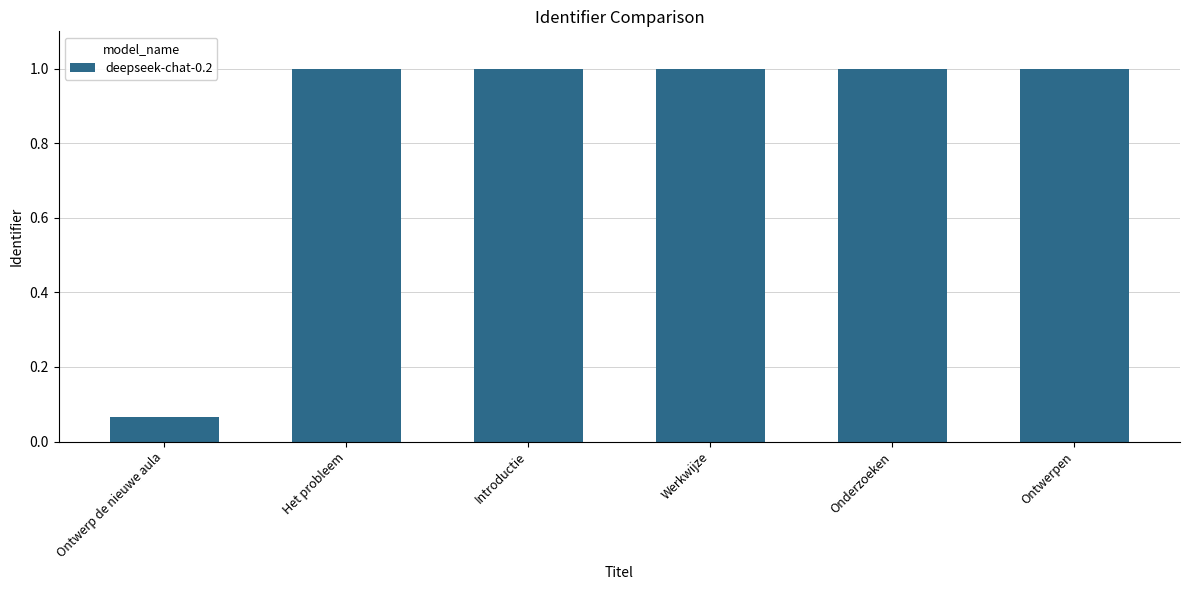

The chart shows a value of 0.3 at Het probleem. True or false?

False